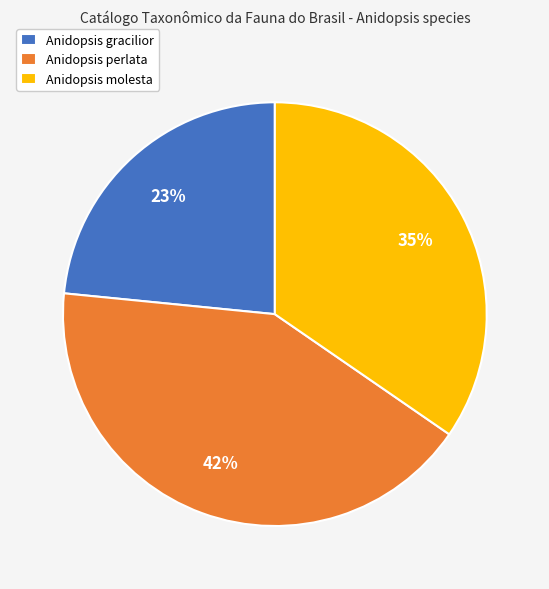

Which category has the smallest portion of the pie?

Anidopsis gracilior